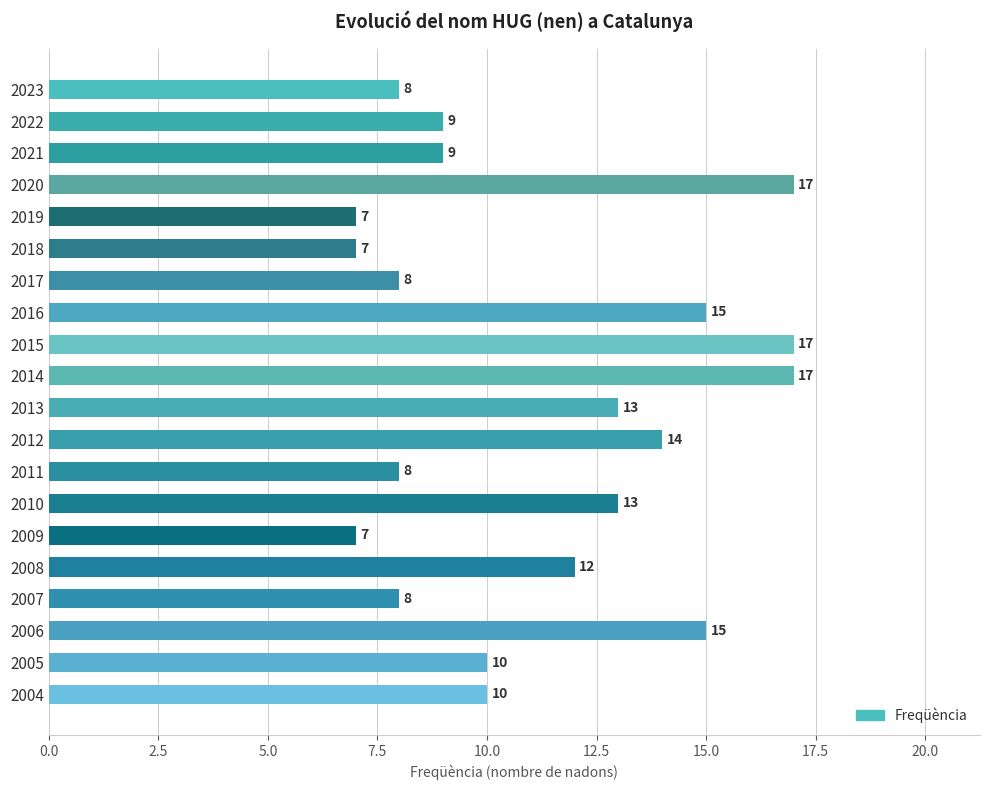

What is the value of the 16th bar from the top?

12